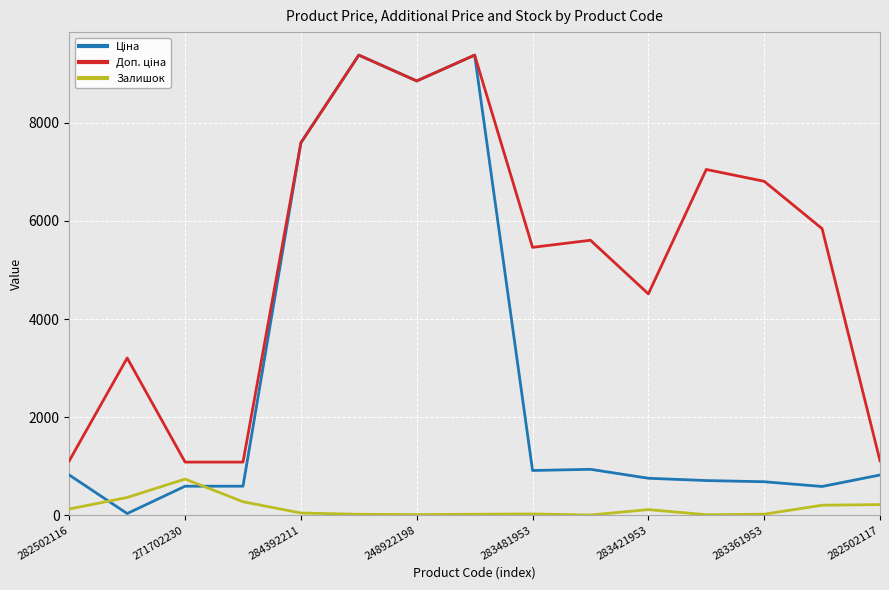

What is the greatest value displayed?

9384.0